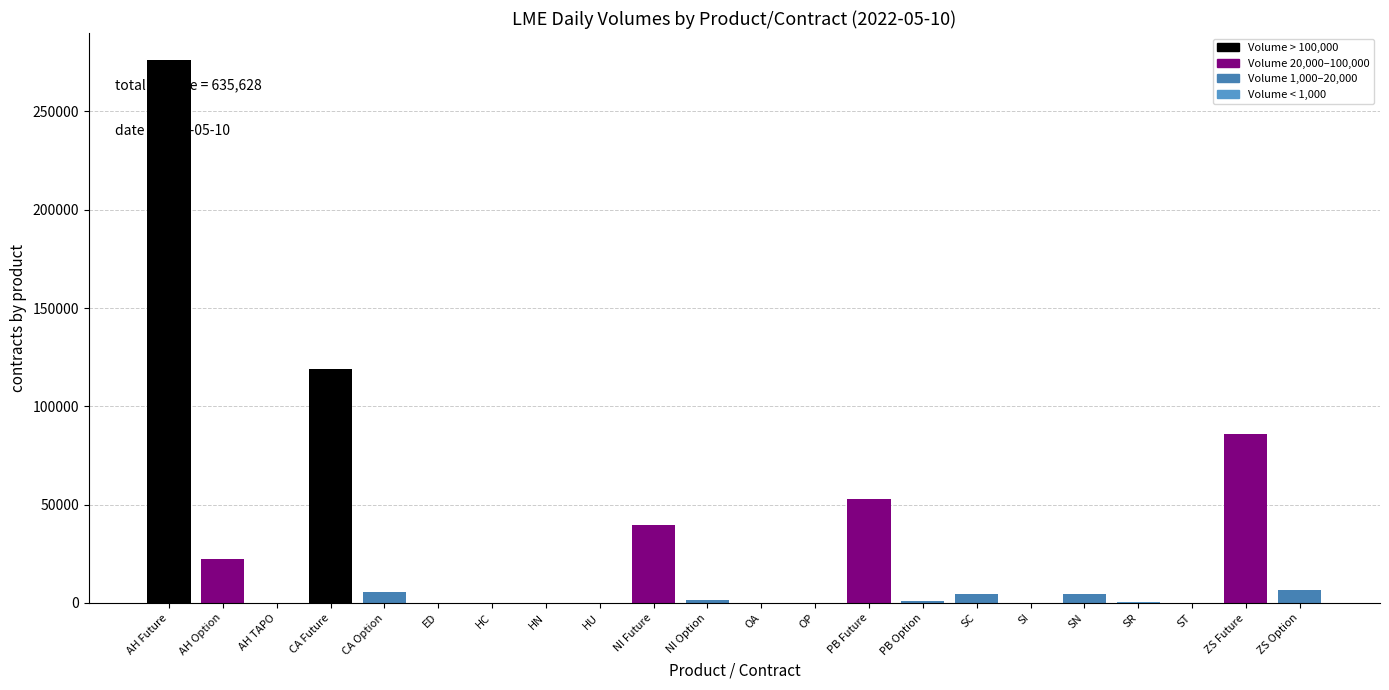

What is the sum of all values?

620628